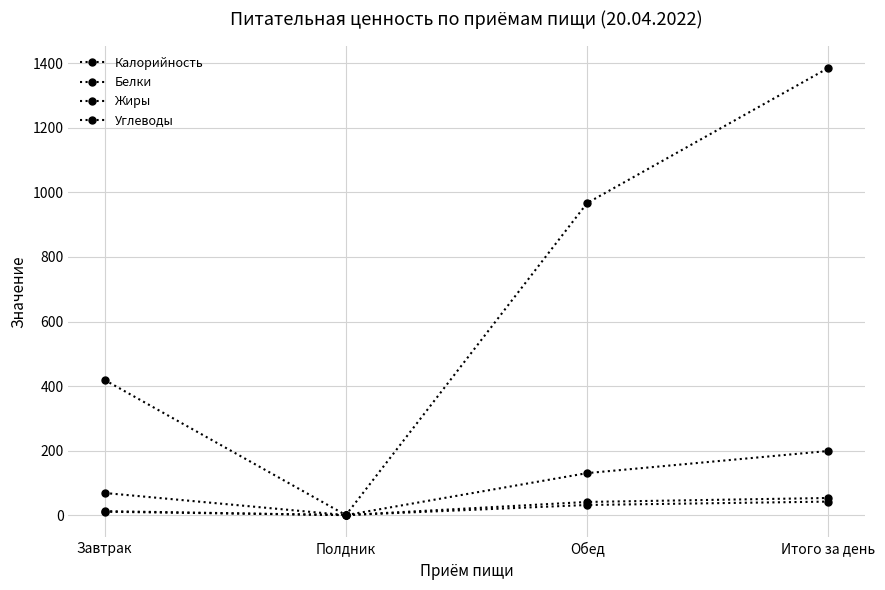

Rank the series at Итого за день from lowest to highest value.

Жиры, Белки, Углеводы, Калорийность